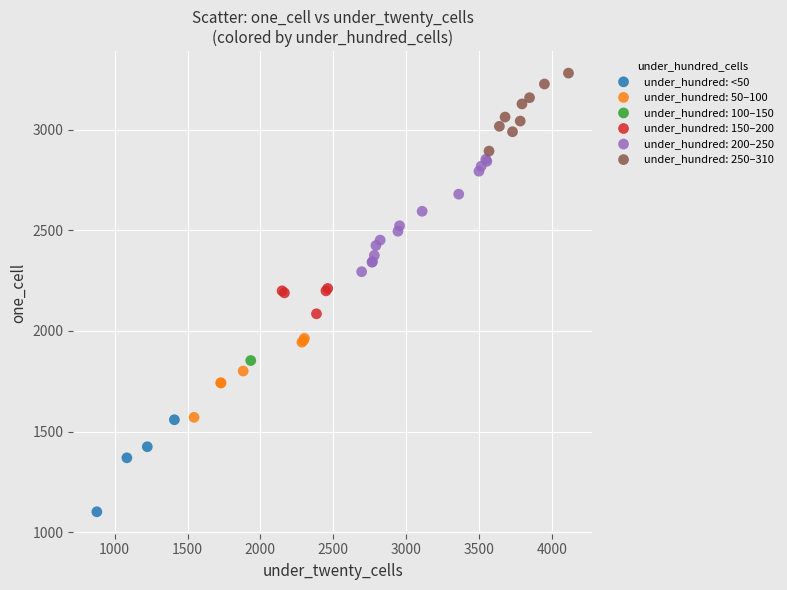

What are all the series names shown in the legend?

under_hundred: <50, under_hundred: 50–100, under_hundred: 100–150, under_hundred: 150–200, under_hundred: 200–250, under_hundred: 250–310